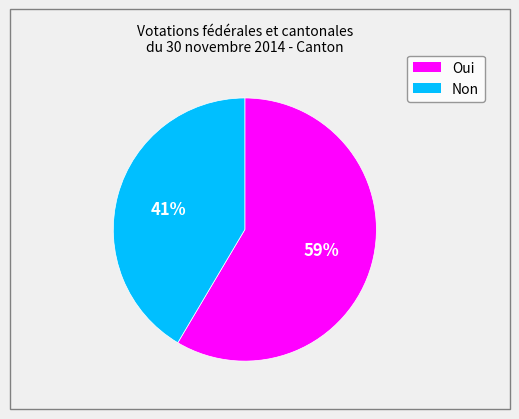

Which category has the smallest portion of the pie?

Non